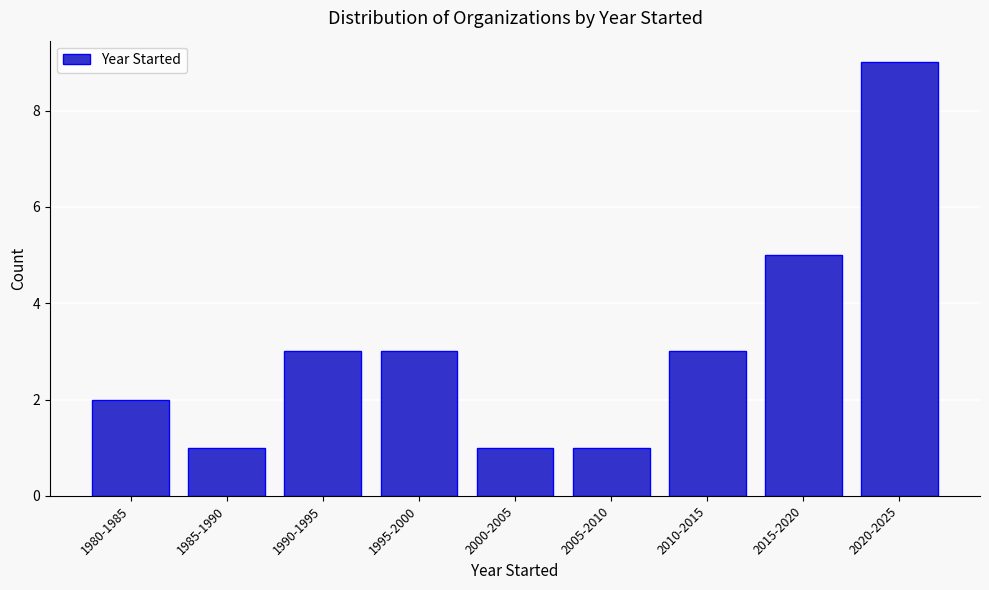

Reading left to right, what are all the values shown in this chart?

2	1	3	3	1	1	3	5	9